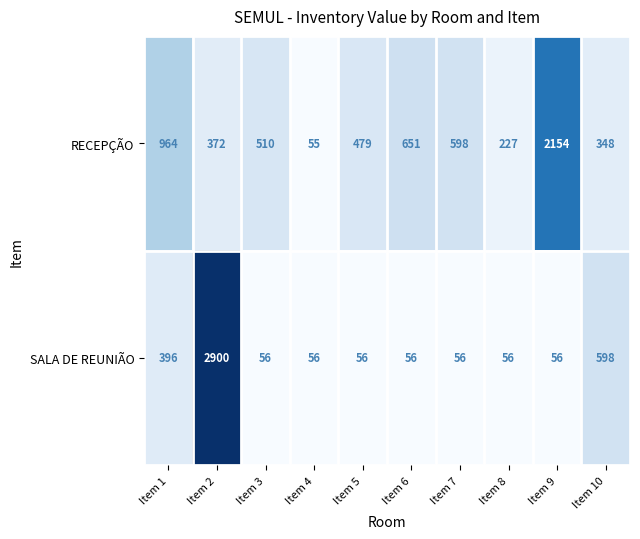

Is it true that SALA DE REUNIÃO equals 74 at Item 3?

False